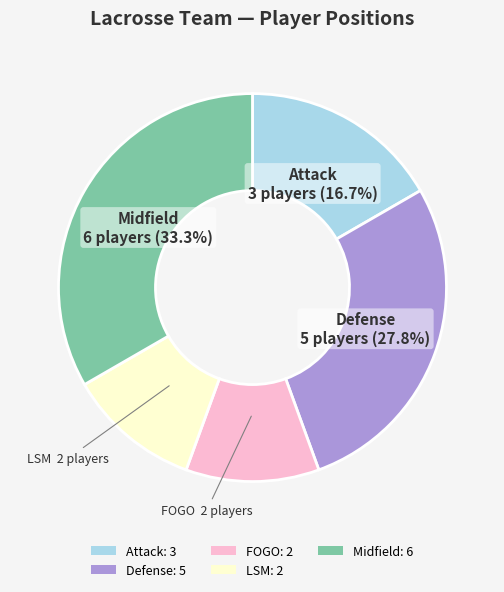

Is Attack the majority of the pie?

No